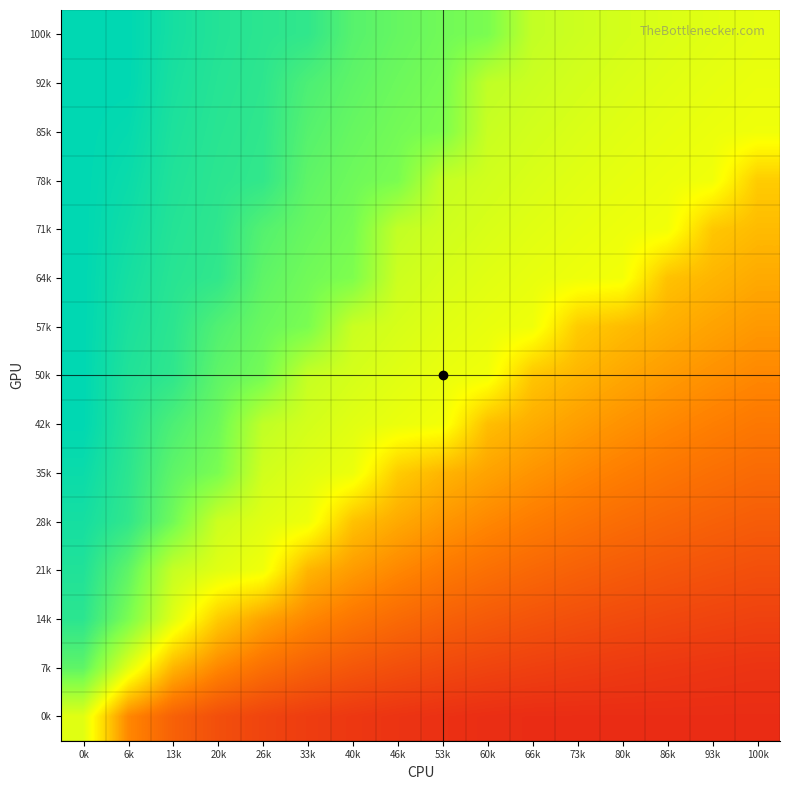

What is the total value across all series at 40k?

817.1